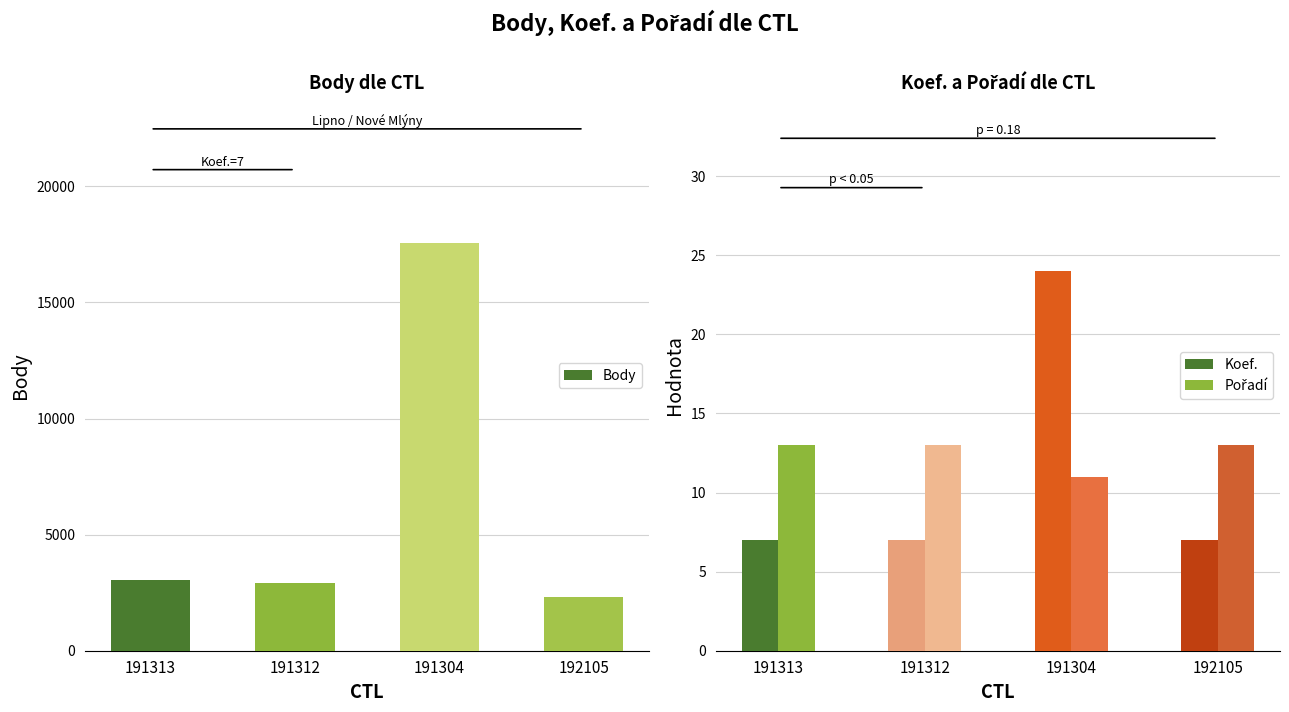

Which label corresponds to the smallest value in the chart?

191313